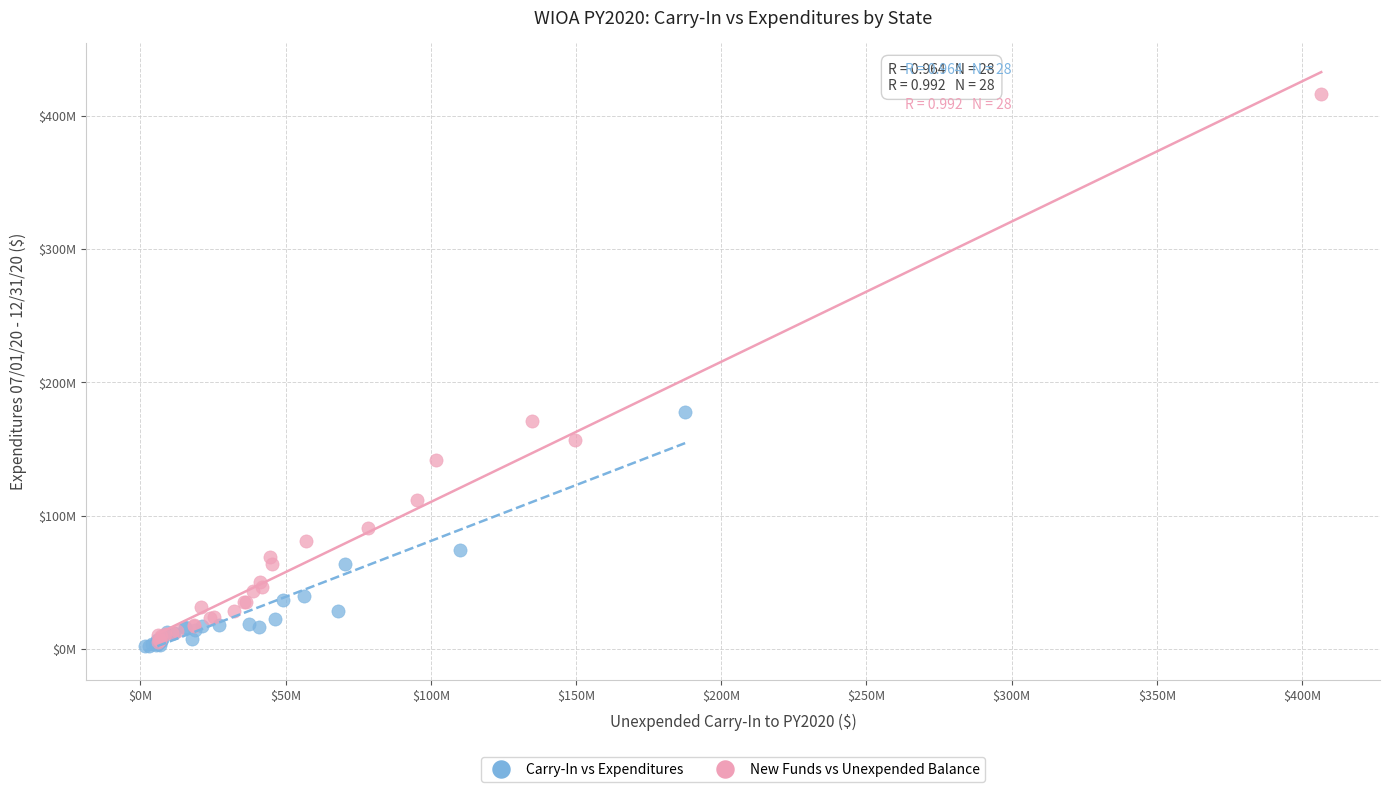

What are all the series names shown in the legend?

Carry-In vs Expenditures, New Funds vs Unexpended Balance